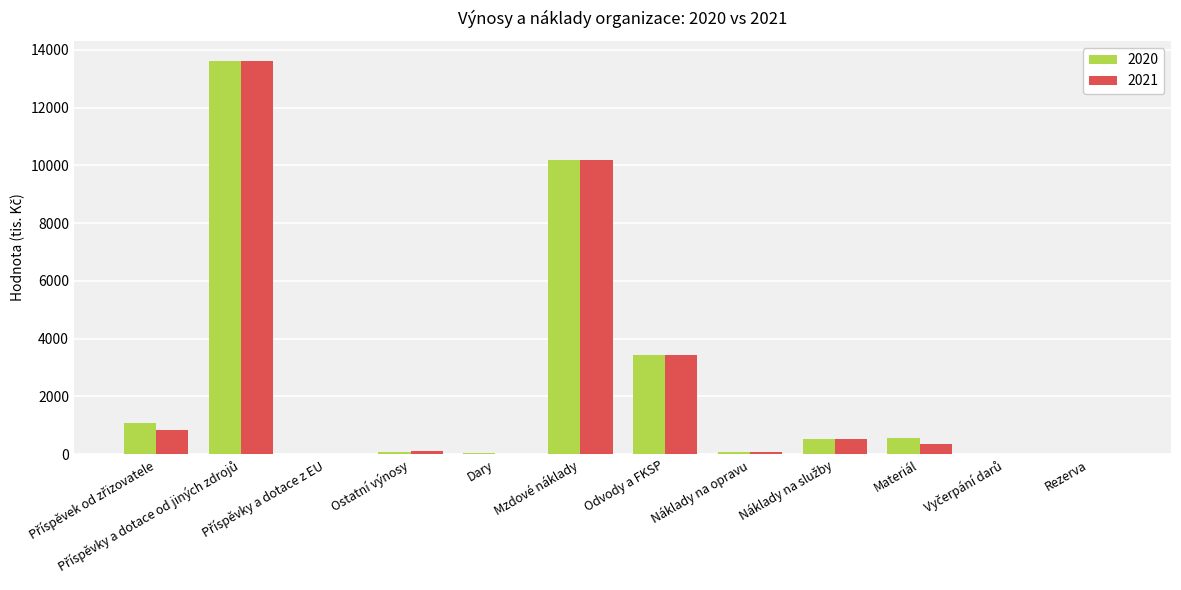

How many data points does each series have?

12